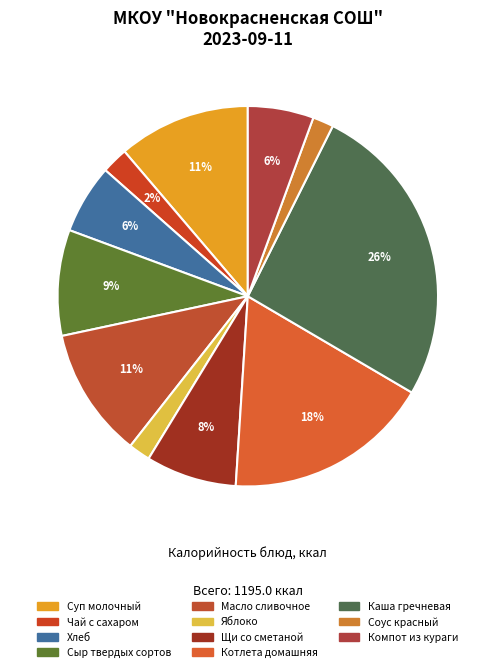

To the nearest percent, what is the difference between the largest and smallest slice percentages?

24%